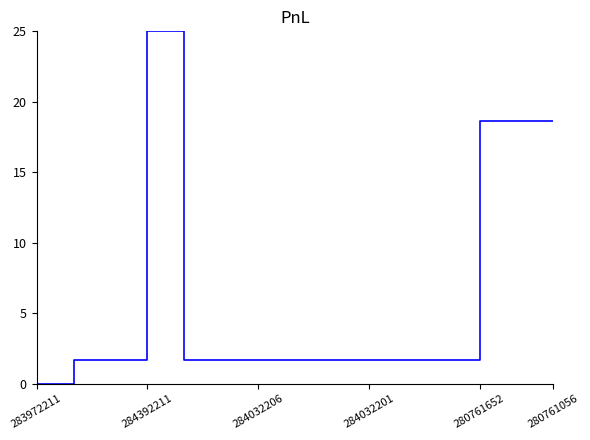

What is the greatest value displayed?

25.0